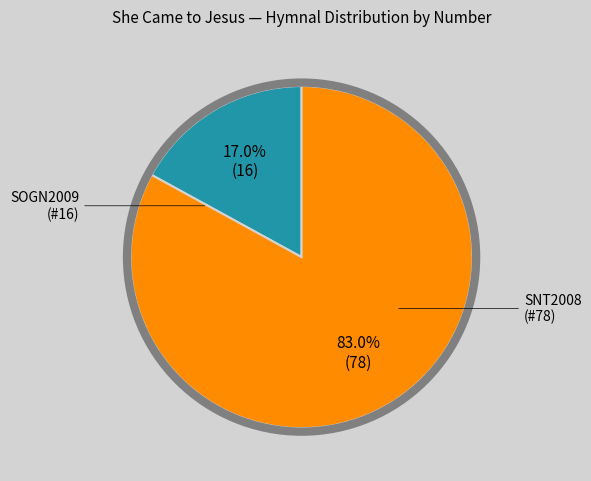

To the nearest percent, what is the difference between the largest and smallest slice percentages?

66%